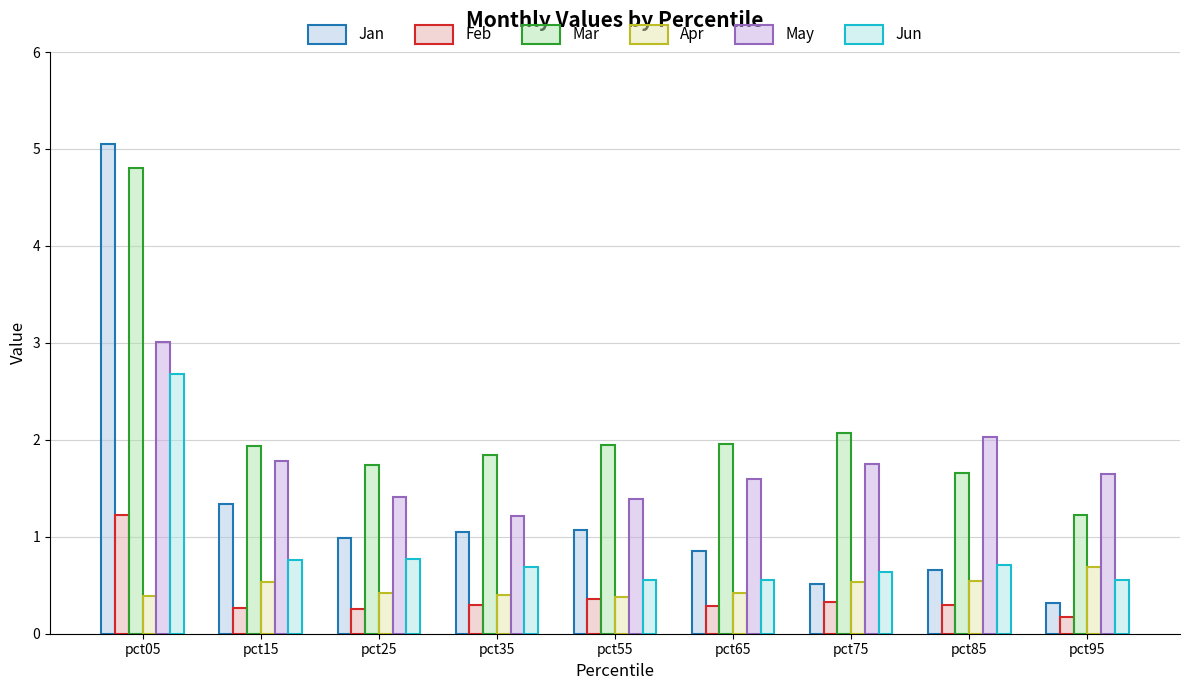

What are all the series names shown in the legend?

Jan, Feb, Mar, Apr, May, Jun